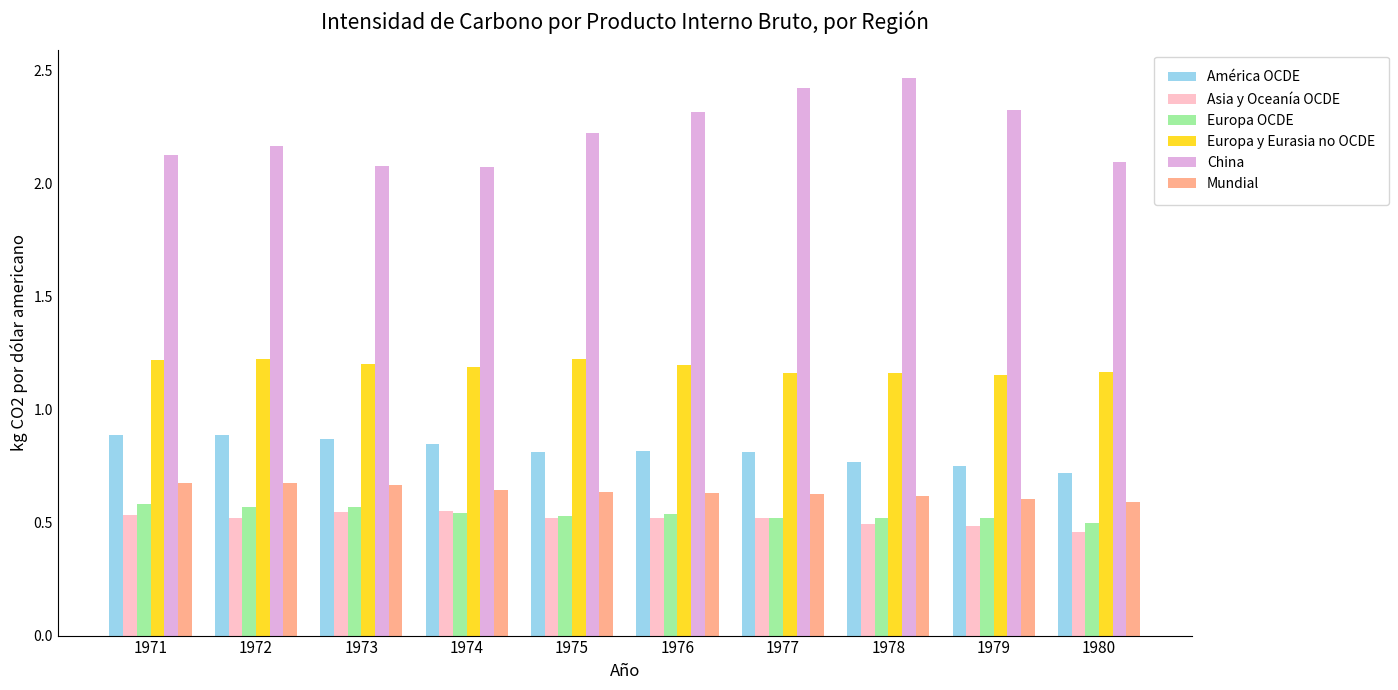

Is the value of Mundial at 1971 greater than the value of Asia y Oceanía OCDE at 1977?

Yes